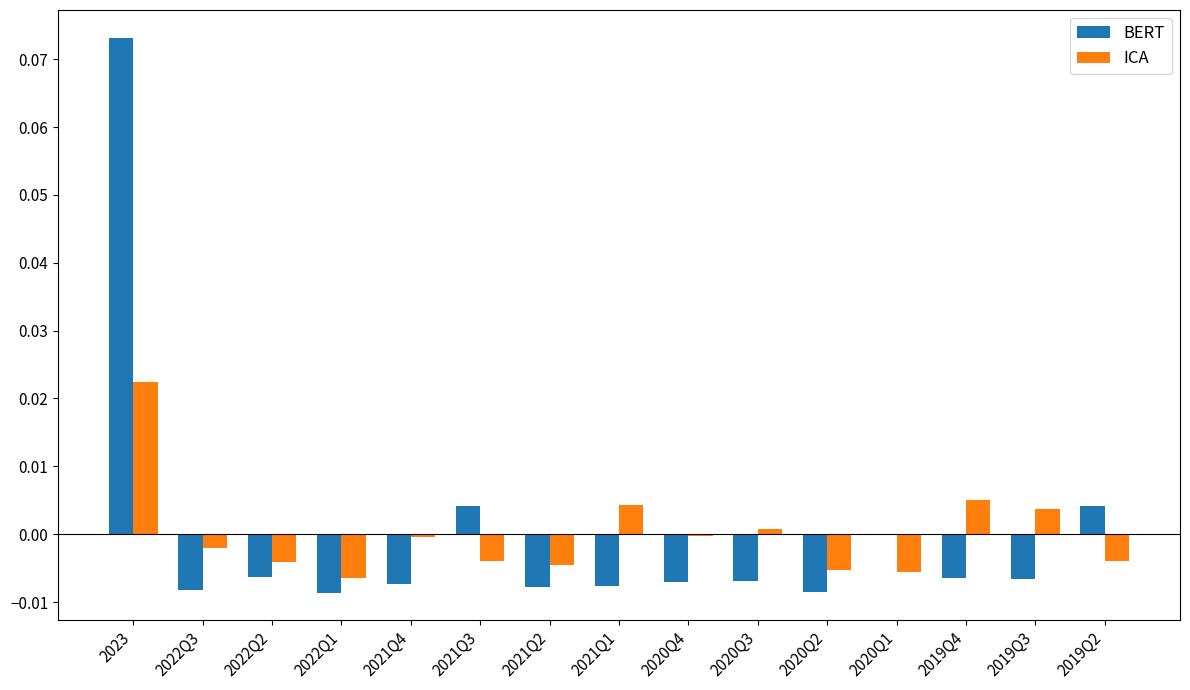

Is it true that ICA equals -0.0 at 2022Q3?

True